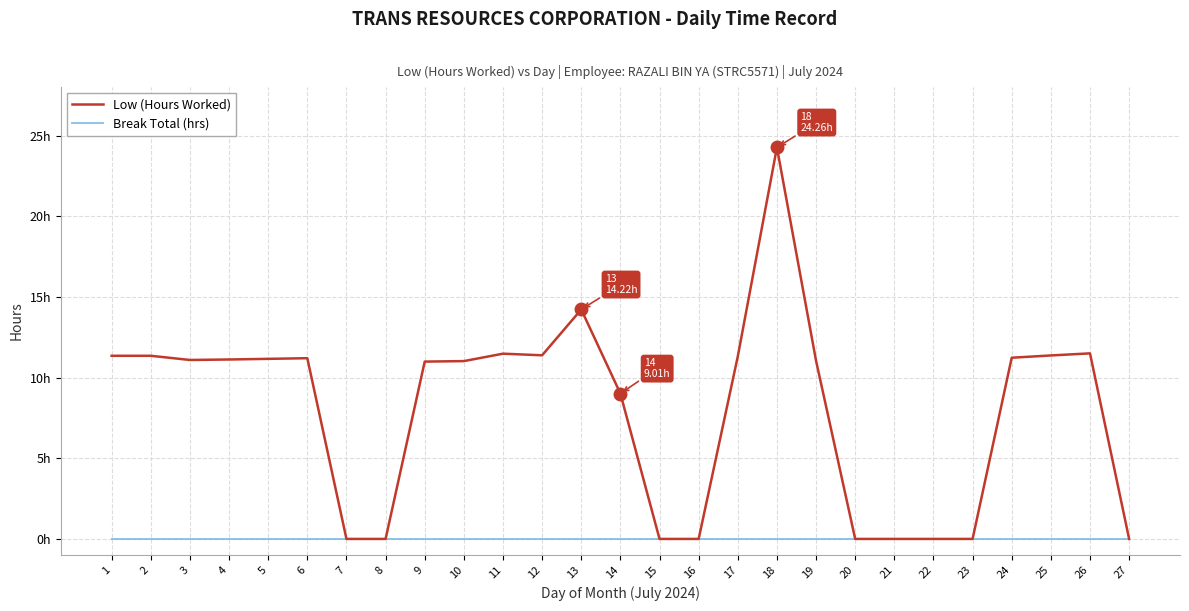

Reading left to right, transcribe all the data shown in this chart.

Low (Hours Worked): 1=11.3	2=11.3	3=11.1	4=11.1	5=11.2	6=11.2	7=0.0	8=0.0	9=11.0	10=11.0	11=11.5	12=11.4	13=14.2	14=9.0	15=0.0	16=0.0	17=11.3	18=24.3	19=11.0	20=0.0	21=0.0	22=0.0	23=0.0	24=11.2	25=11.4	26=11.5	27=0.0
Break Total (hrs): 1=0.0	2=0.0	3=0.0	4=0.0	5=0.0	6=0.0	7=0.0	8=0.0	9=0.0	10=0.0	11=0.0	12=0.0	13=0.0	14=0.0	15=0.0	16=0.0	17=0.0	18=0.0	19=0.0	20=0.0	21=0.0	22=0.0	23=0.0	24=0.0	25=0.0	26=0.0	27=0.0